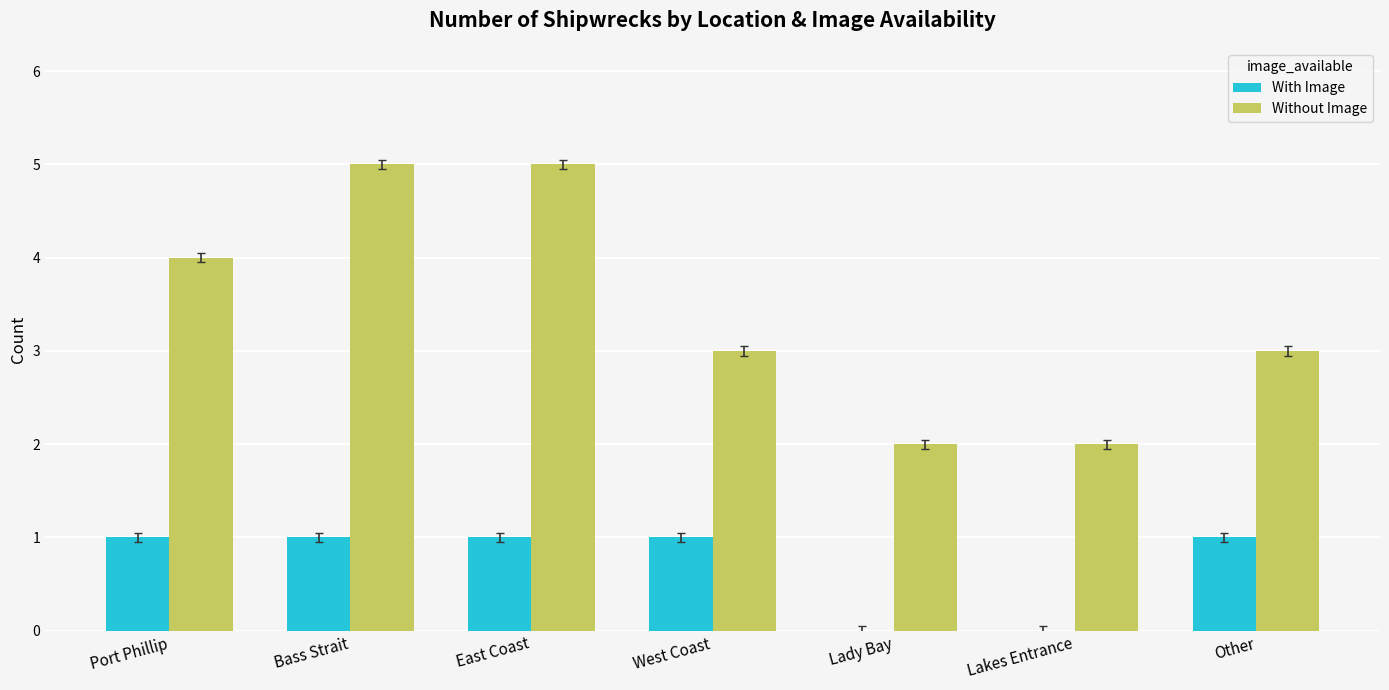

What is the total value across all series at East Coast?

6